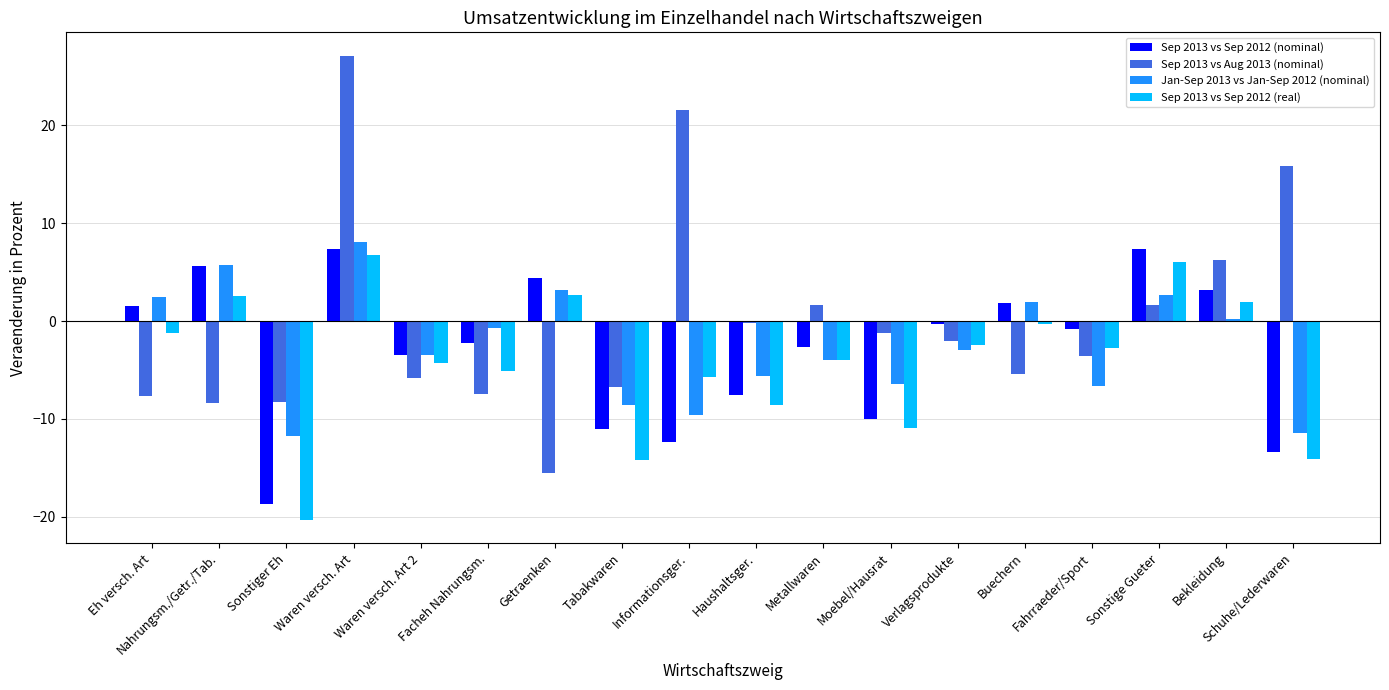

True or false: Sep 2013 vs Sep 2012 (real) has a value of -14.1 at Schuhe/Lederwaren.

True